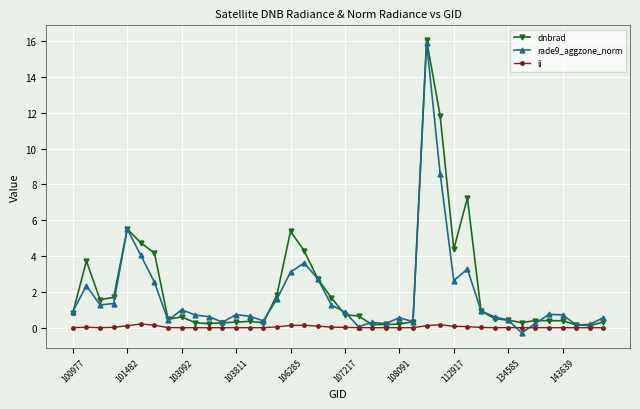

Which series has the largest total across all categories?

dnbrad